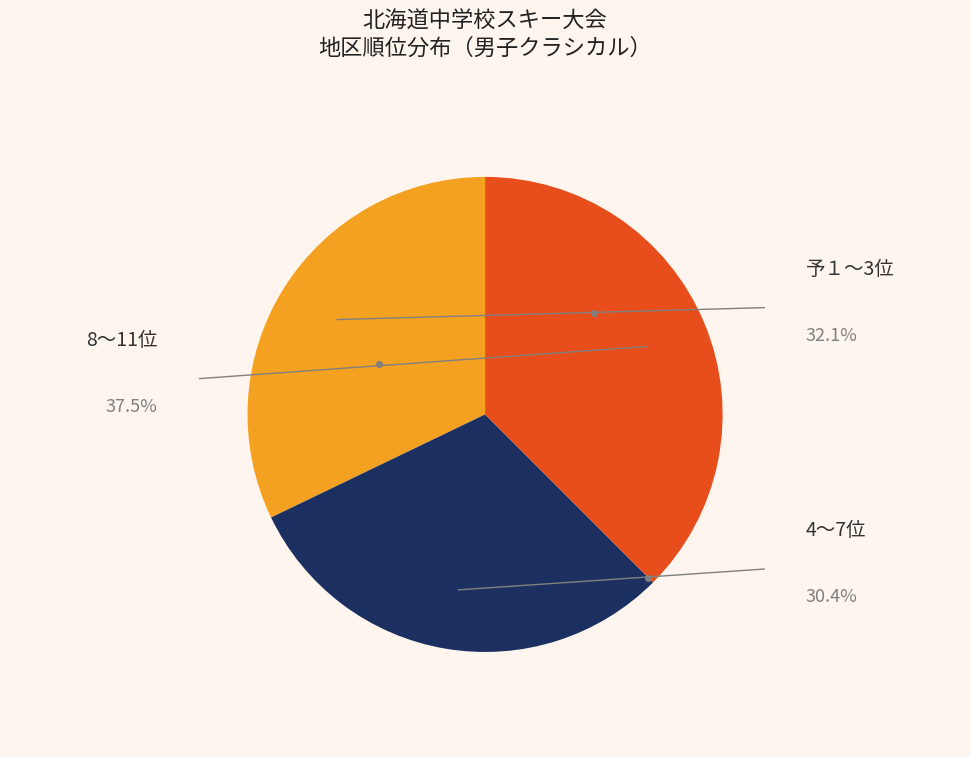

Is there any slice that represents more than half of the pie?

No